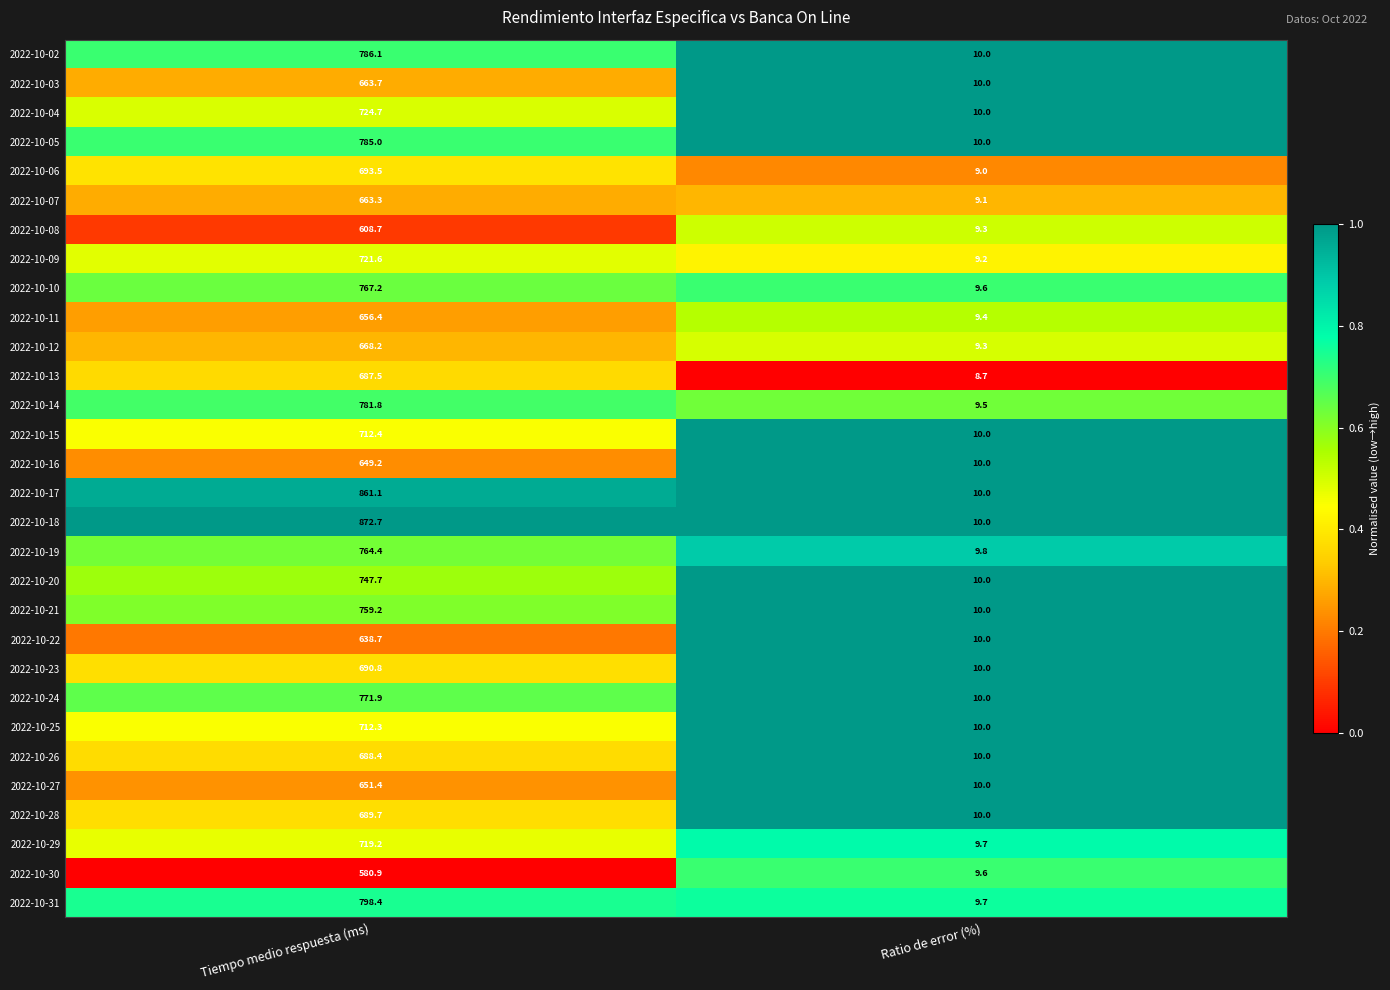

What is the smallest value displayed?

8.7